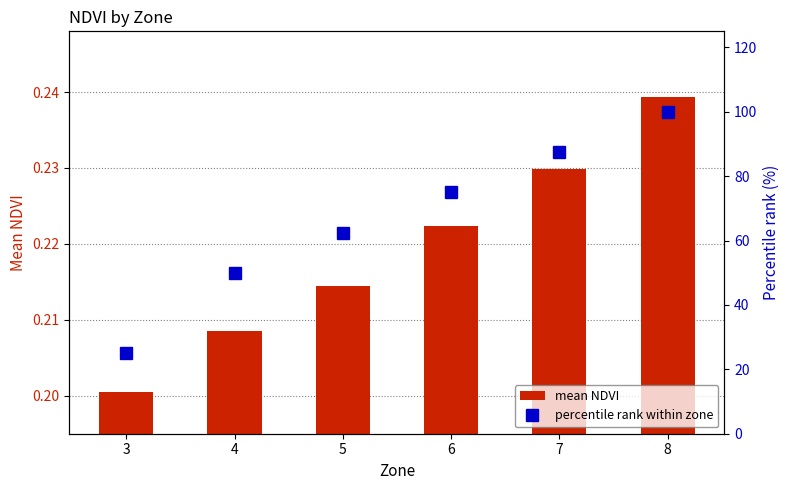

Which category has the highest value in the percentile rank within zone series?

8